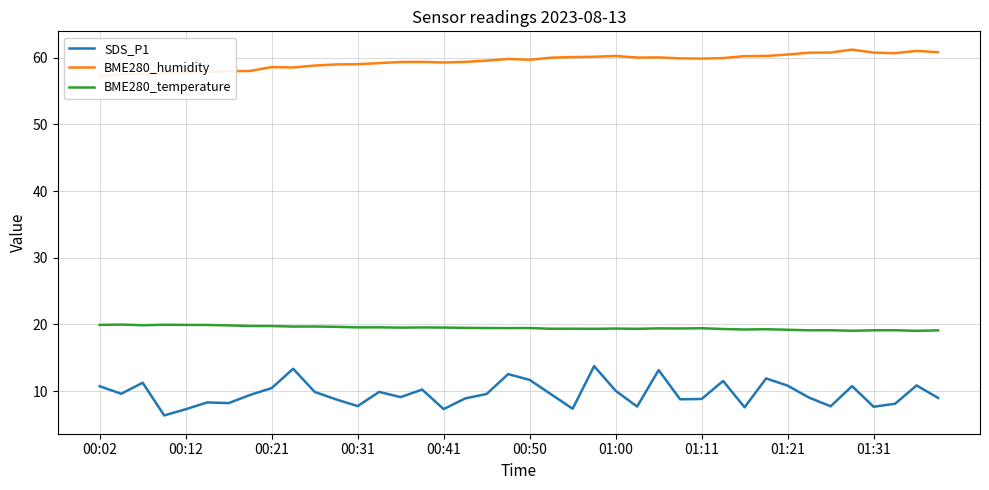

True or false: SDS_P1 and BME280_humidity cross at least once.

False